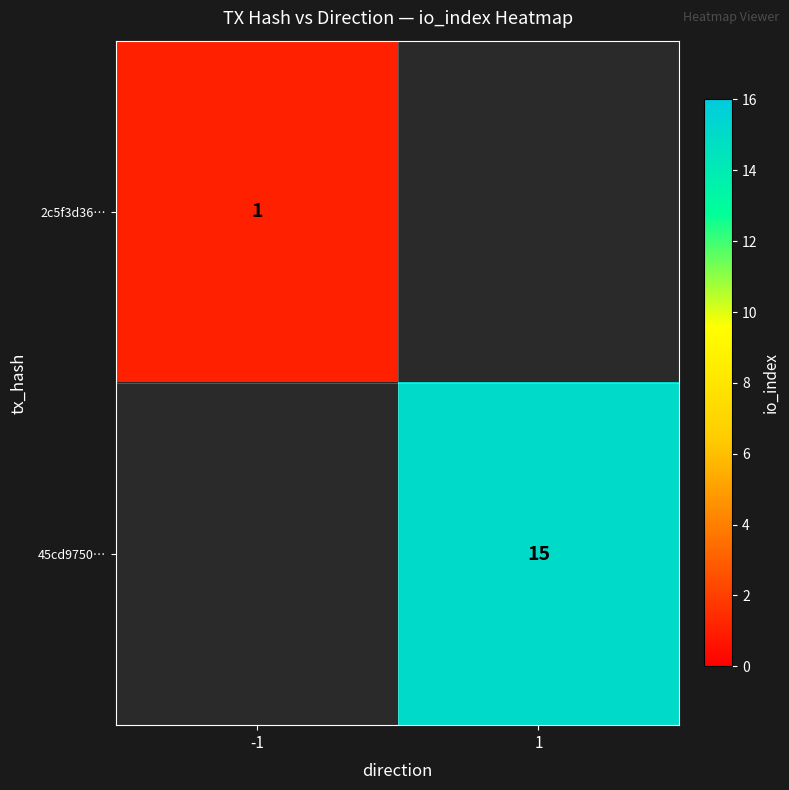

The 45cd9750… series shows 7 at 1. True or false?

False